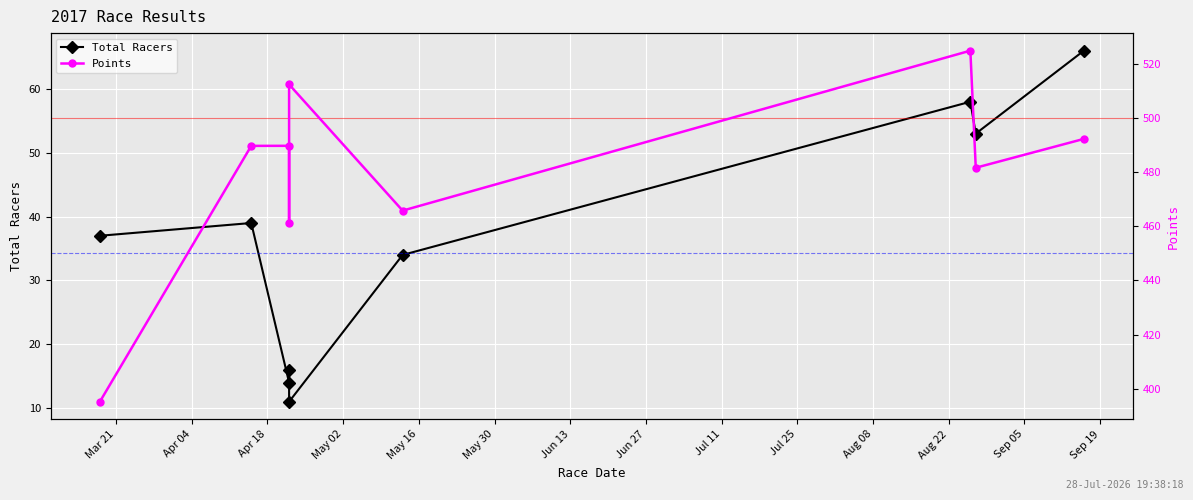

What are all the series names shown in the legend?

Total Racers, Points